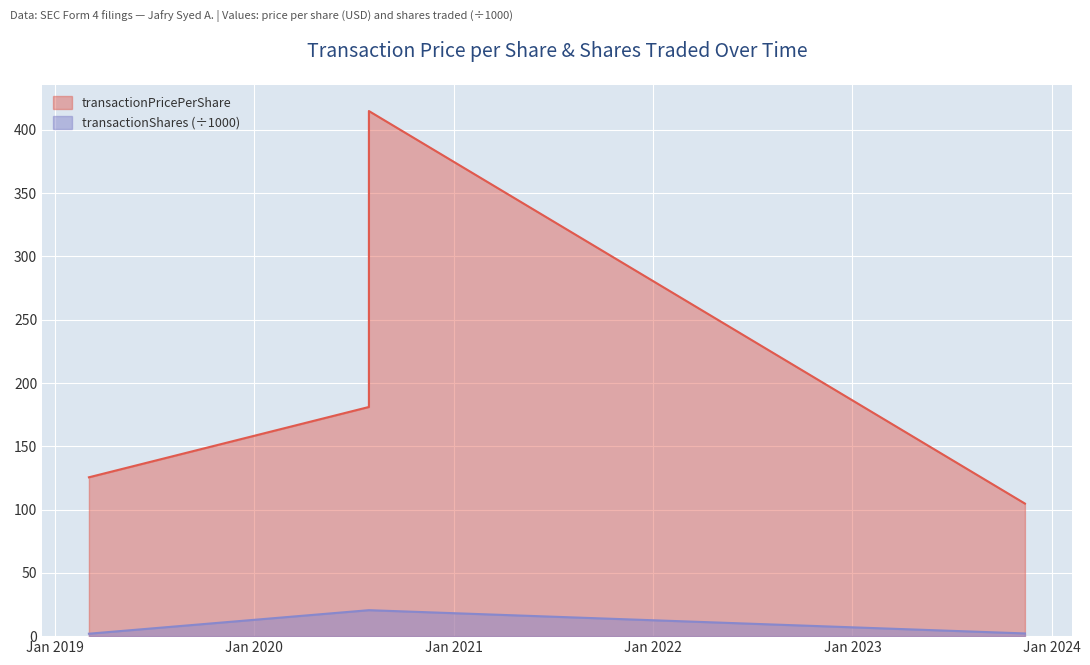

Reading left to right, extract all data points from this chart.

transactionPricePerShare: 2019-03-04=125.5	2020-07-29=181.1	2020-07-29=414.9	2023-11-13=104.8
transactionShares: 2019-03-04=1.9	2020-07-29=20.5	2020-07-29=20.5	2023-11-13=2.1